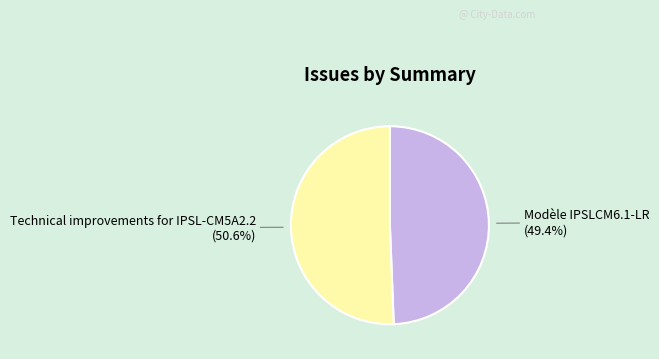

Count the number of slices in the pie.

2